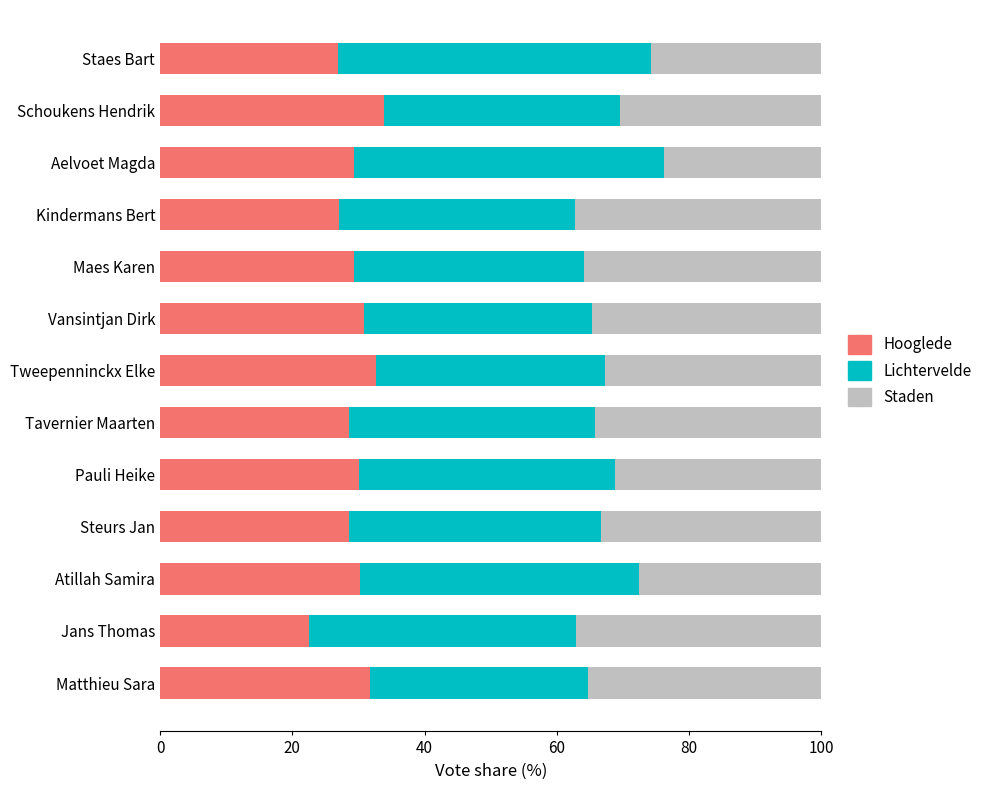

Is it true that Hooglede equals 7.5 at Tavernier Maarten?

False